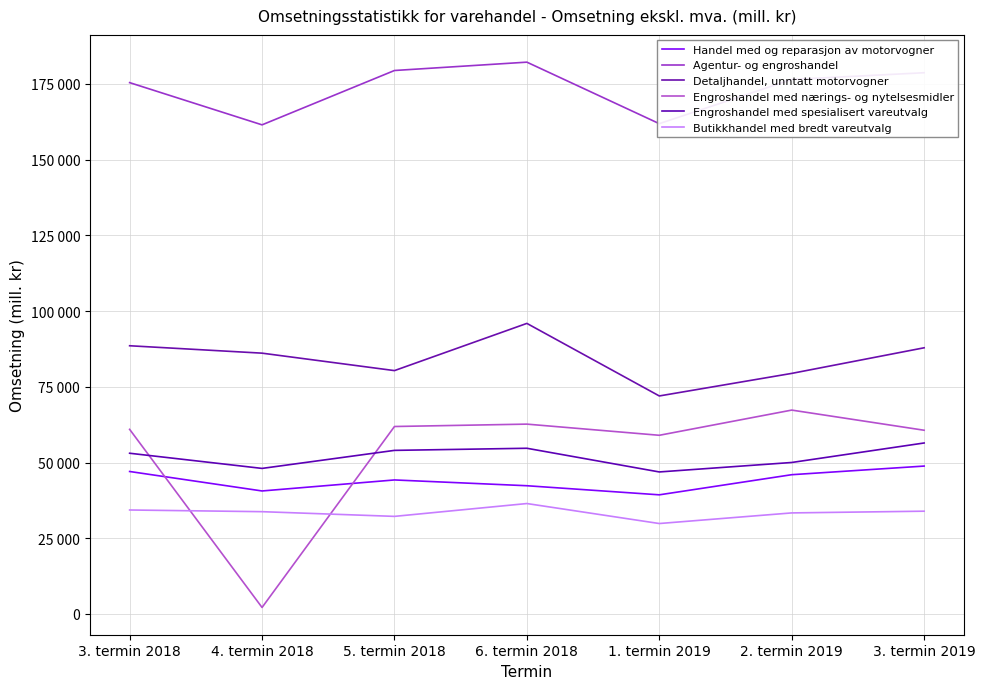

At which label does Butikkhandel med bredt vareutvalg reach its peak?

6. termin 2018